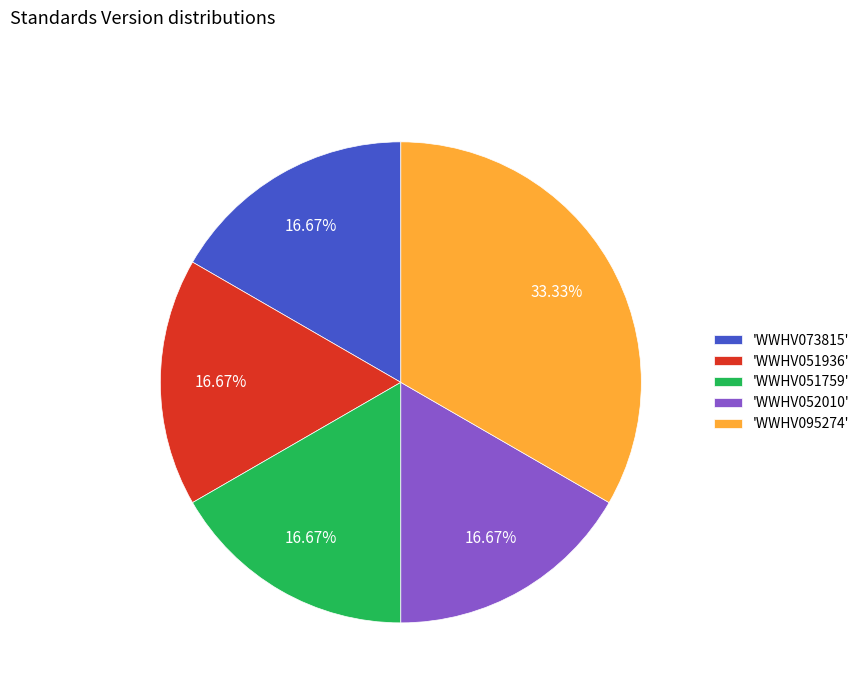

Is there any slice that represents more than half of the pie?

No